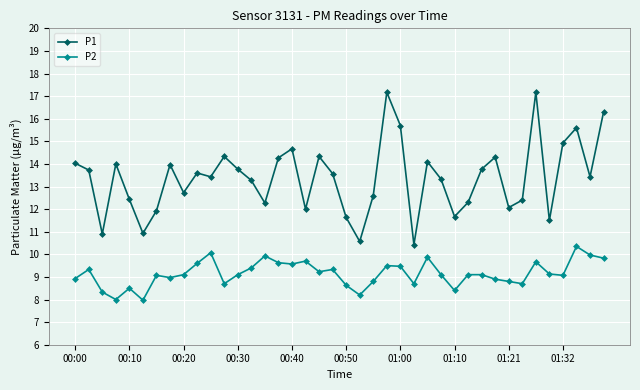

What is the average value of the P1 series?

13.4